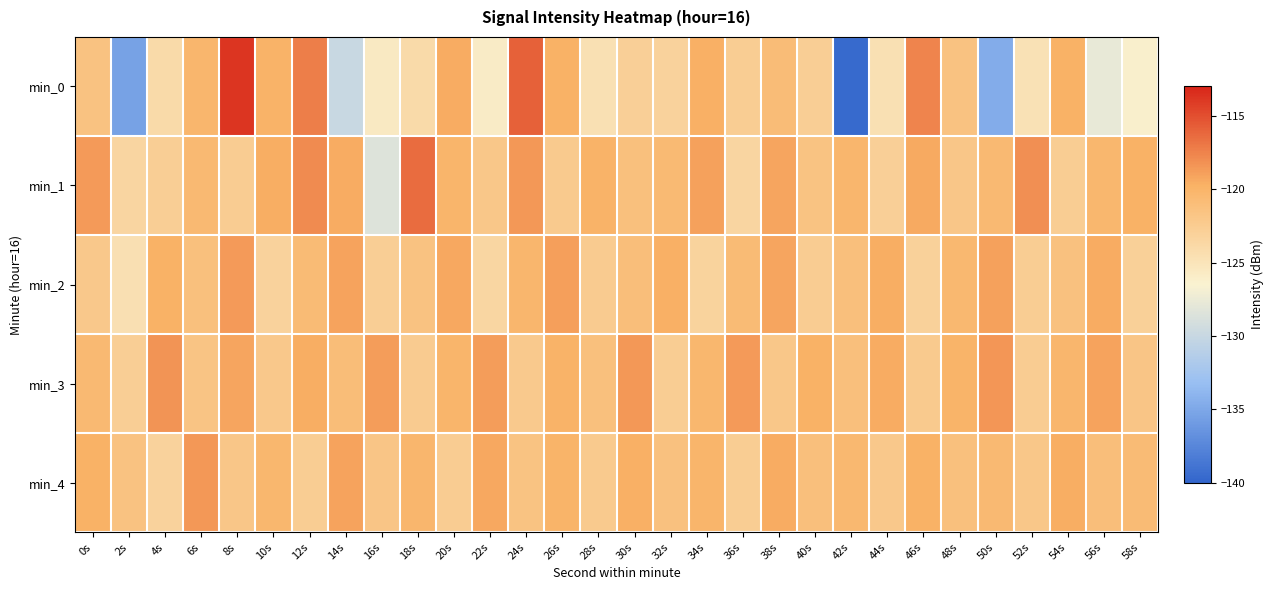

What is the greatest value displayed?

-113.8